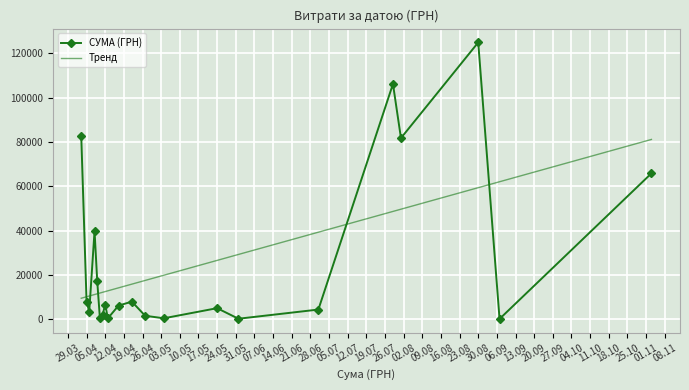

Which series has the largest range (max minus min)?

СУМА (ГРН)